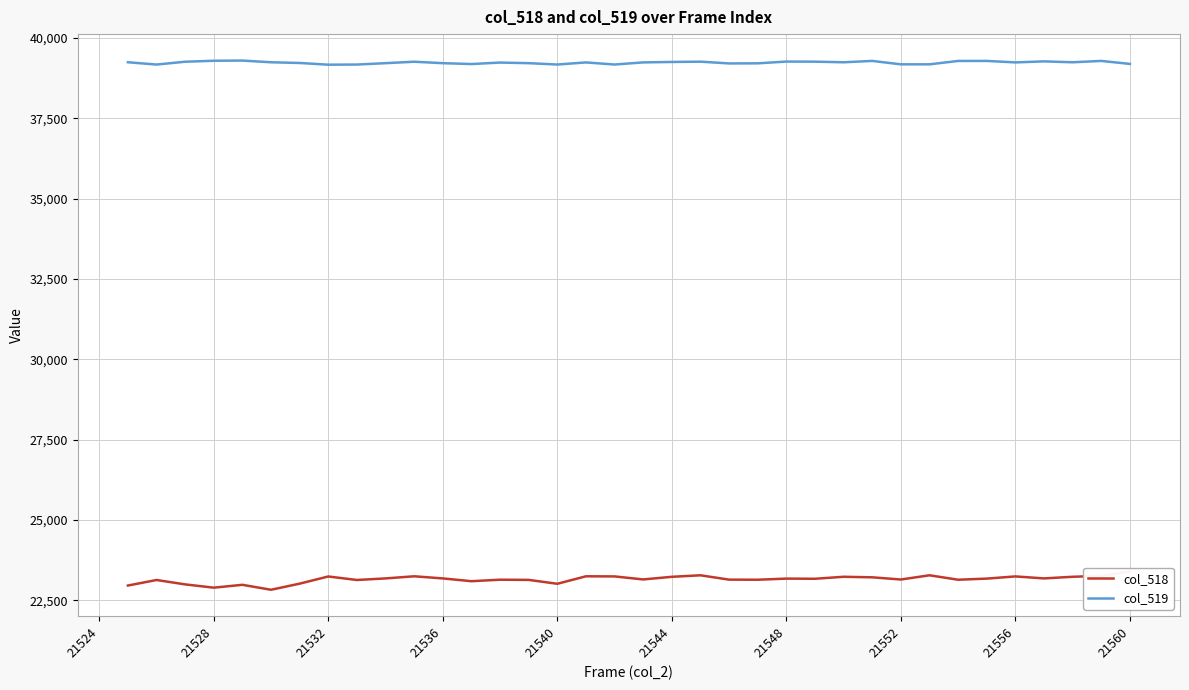

True or false: col_519 has a value of 70351 at 21540.

False